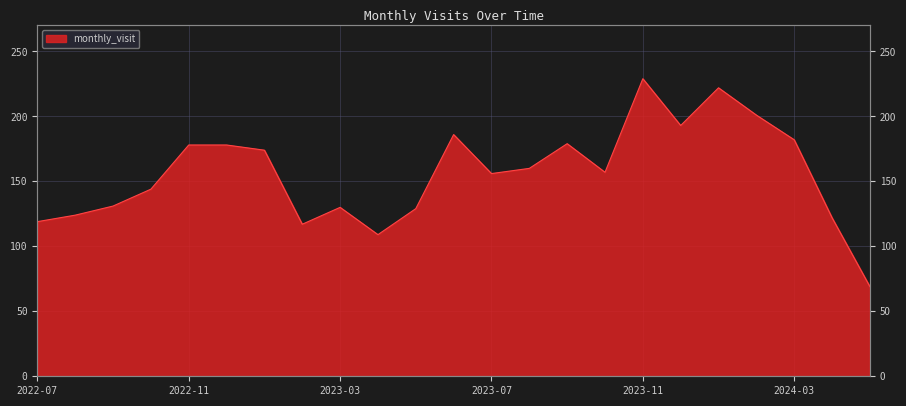

Rank the categories by value from lowest to highest.

2024-05, 2023-04, 2023-02, 2022-07, 2024-04, 2022-08, 2023-05, 2023-03, 2022-09, 2022-10, 2023-07, 2023-10, 2023-08, 2023-01, 2022-11, 2022-12, 2023-09, 2024-03, 2023-06, 2023-12, 2024-02, 2024-01, 2023-11